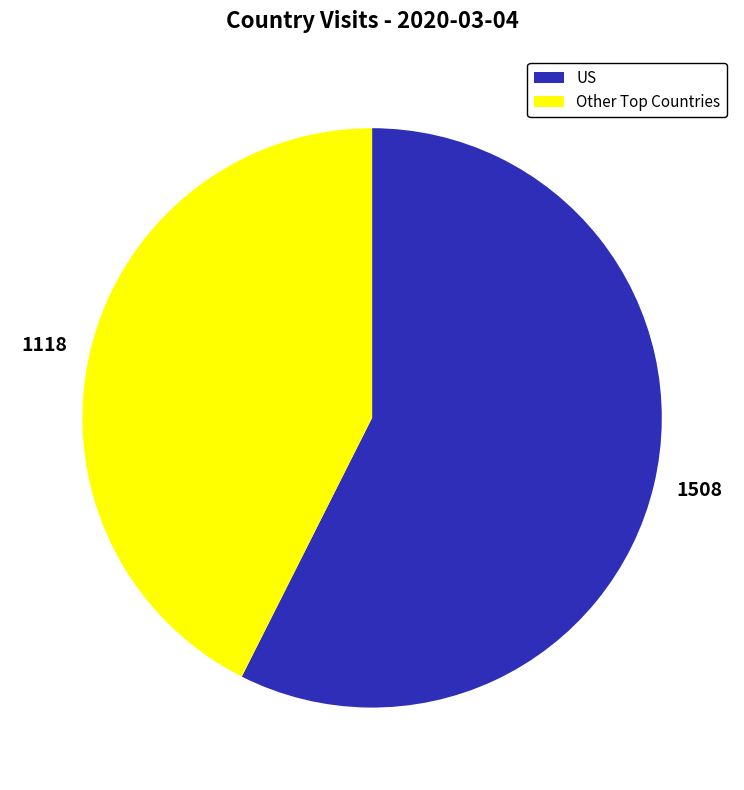

The 1118 slice represents 43% of the pie. True or false?

True